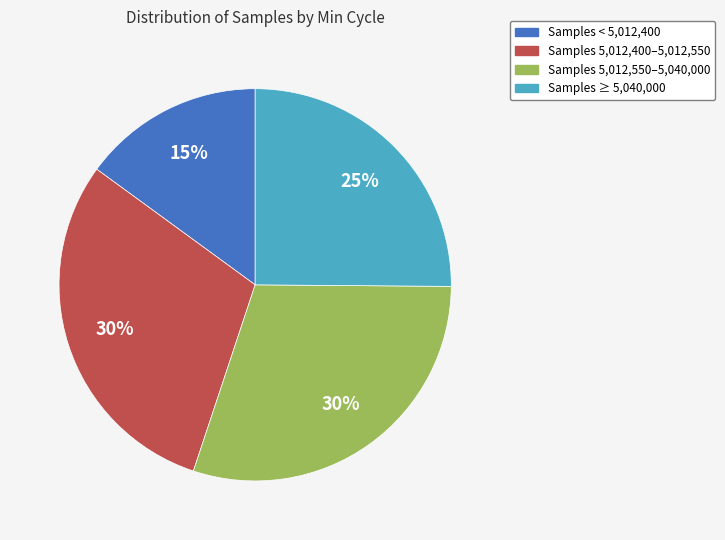

How many segments does this pie chart have?

4